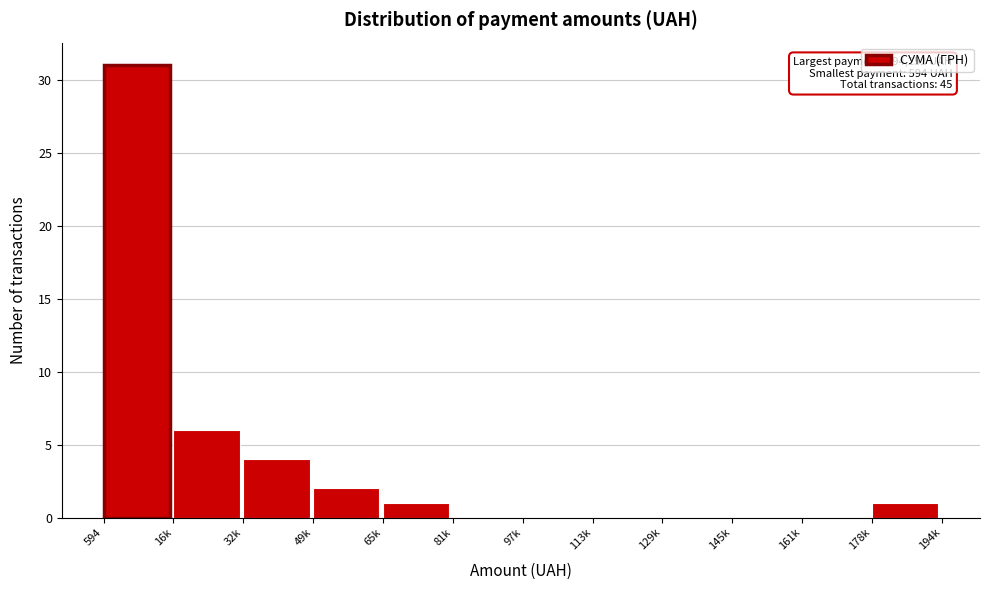

Reading left to right, extract all data points from this chart.

594=31	16k=6	32k=4	49k=2	65k=1	81k=0	97k=0	113k=0	129k=0	145k=0	161k=0	178k=1